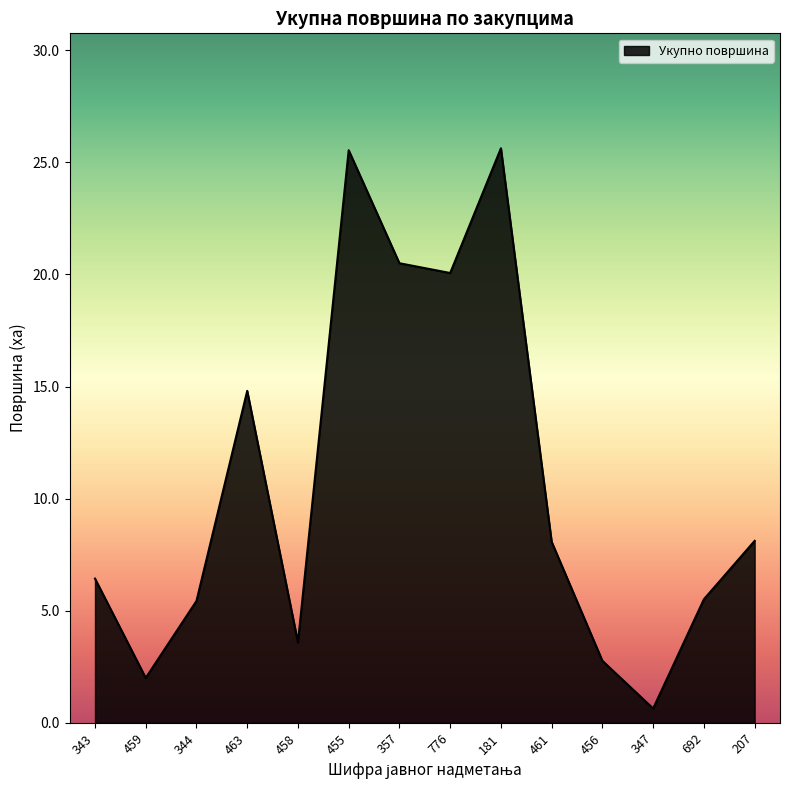

Which has a higher value, 357 or 207?

357